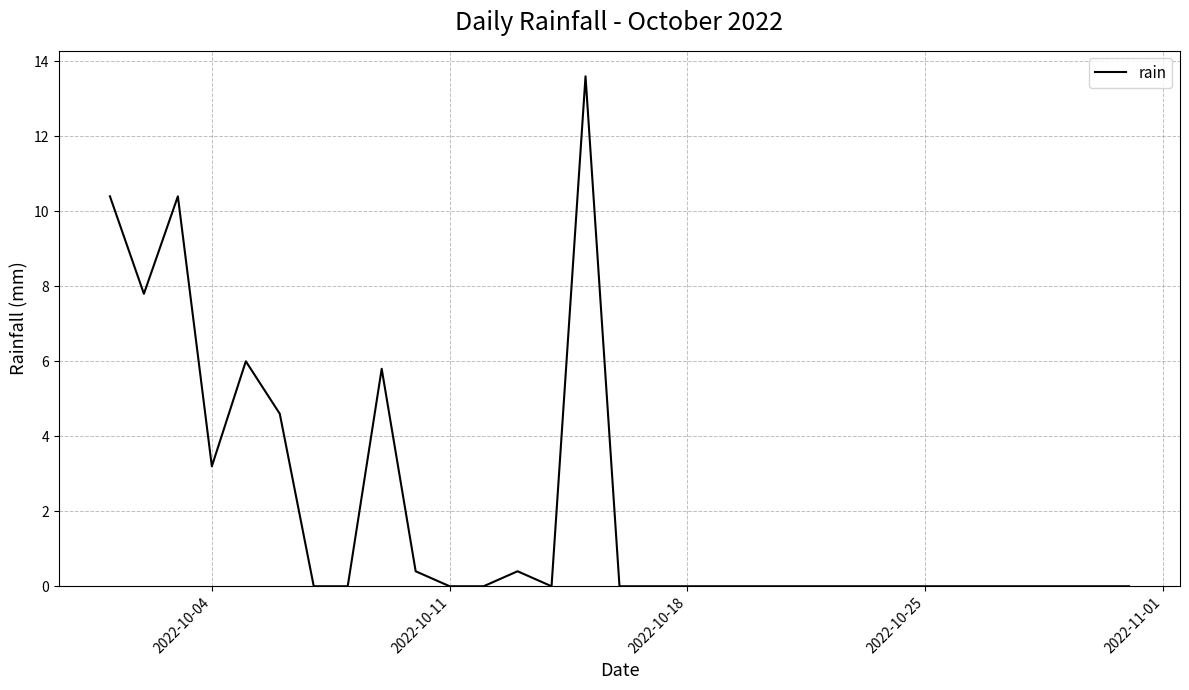

What is the difference between the maximum and minimum values?

13.6